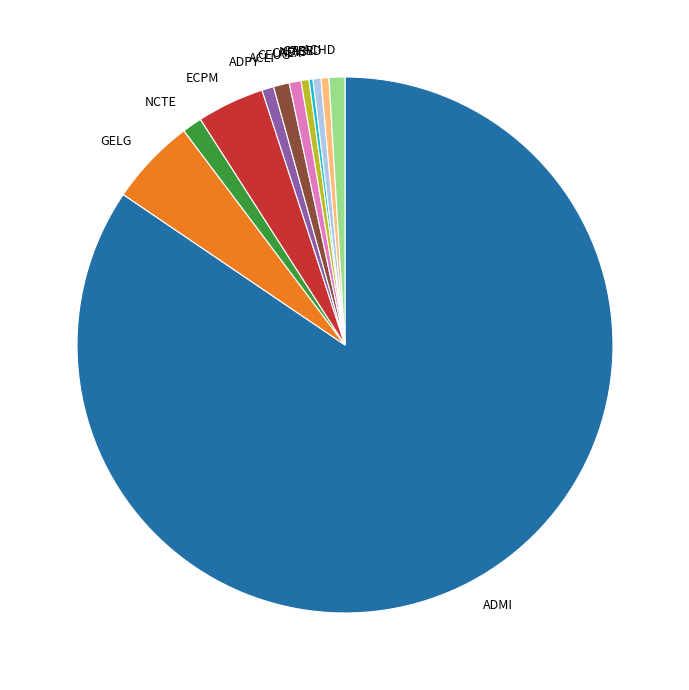

Combined, do NCTE and CAEX account for over 50%?

No